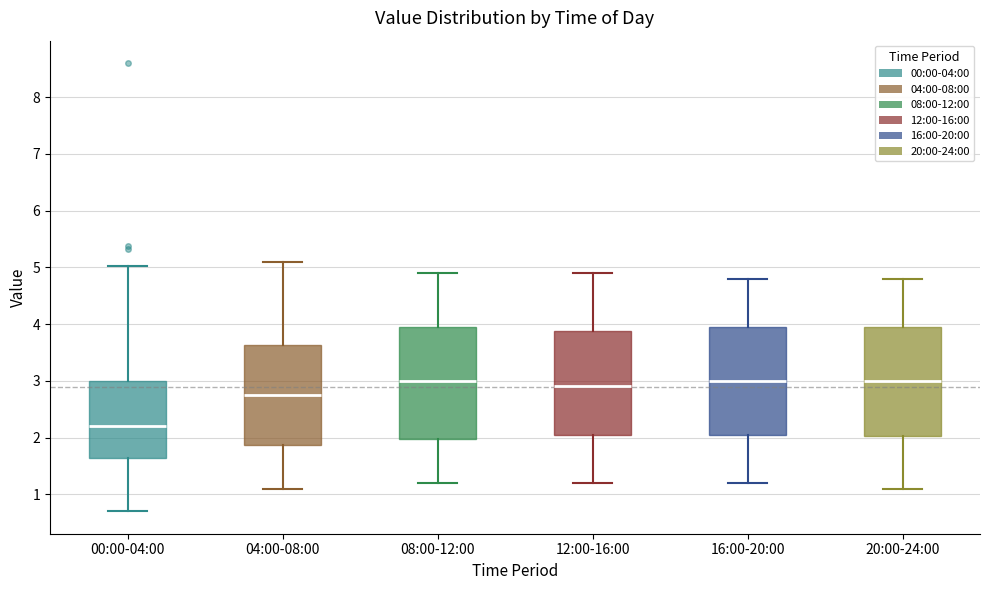

Reading left to right, transcribe this box plot: for each box, give where its median line is, the range the box spans, and where its two whiskers end, as read against the y-axis. The values are not printed on the chart, so give them approximately, as read against the axis.

00:00-04:00: median 2.2, box 1.6 to 3.0, whiskers 0.7 to 5.0
04:00-08:00: median 2.8, box 1.9 to 3.6, whiskers 1.1 to 5.1
08:00-12:00: median 3.0, box 2.0 to 4.0, whiskers 1.2 to 4.9
12:00-16:00: median 2.9, box 2.1 to 3.9, whiskers 1.2 to 4.9
16:00-20:00: median 3.0, box 2.1 to 4.0, whiskers 1.2 to 4.8
20:00-24:00: median 3.0, box 2.0 to 4.0, whiskers 1.1 to 4.8